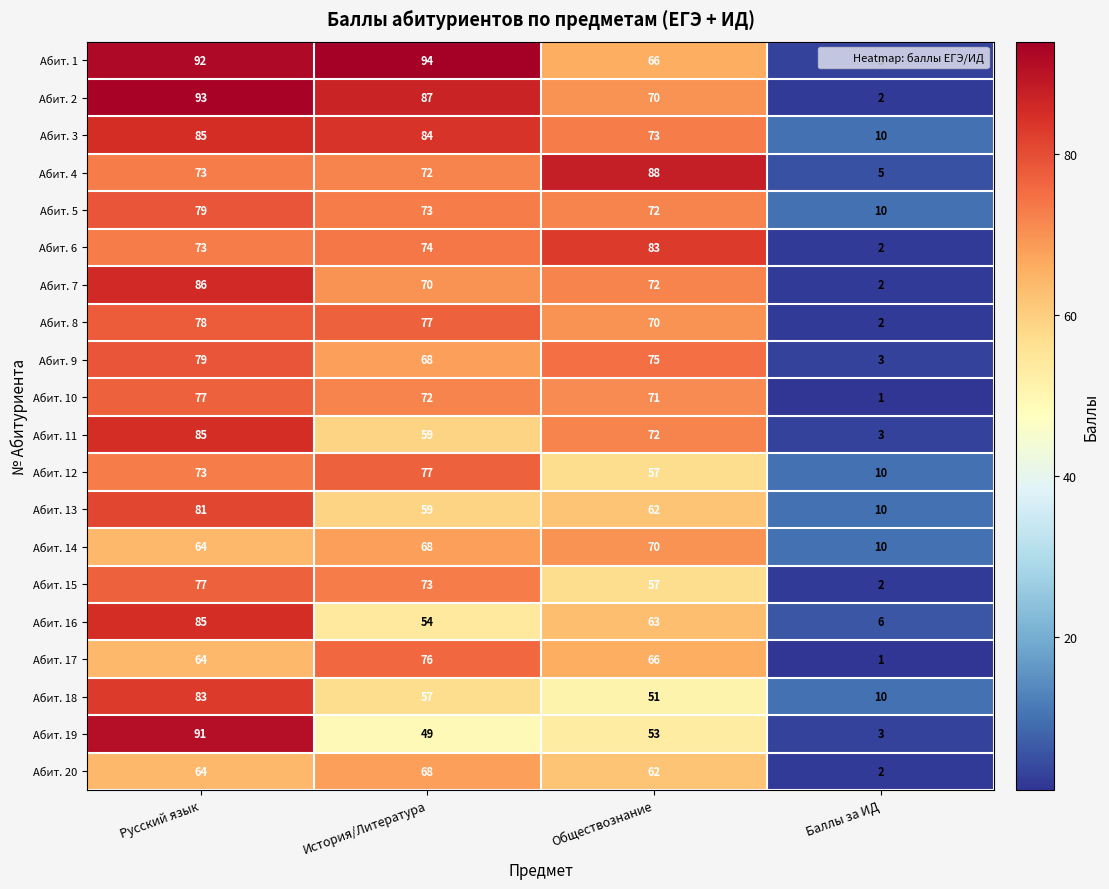

Rank the categories by Абит. 16 value from highest to lowest.

Русский язык, Обществознание, История/Литература, Баллы за ИД